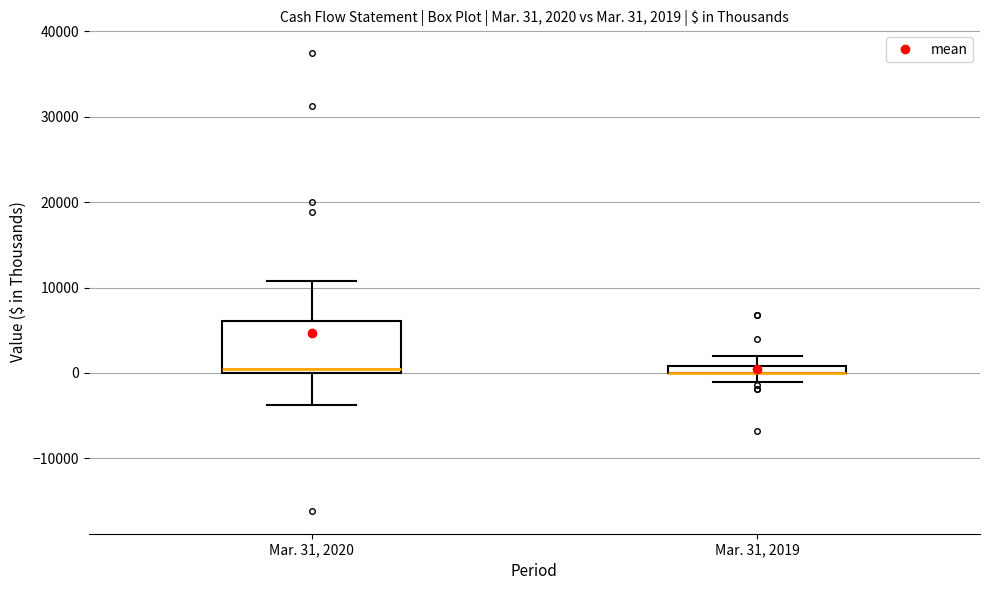

Which box is the tallest, from its lower edge to its upper edge?

Mar. 31, 2020